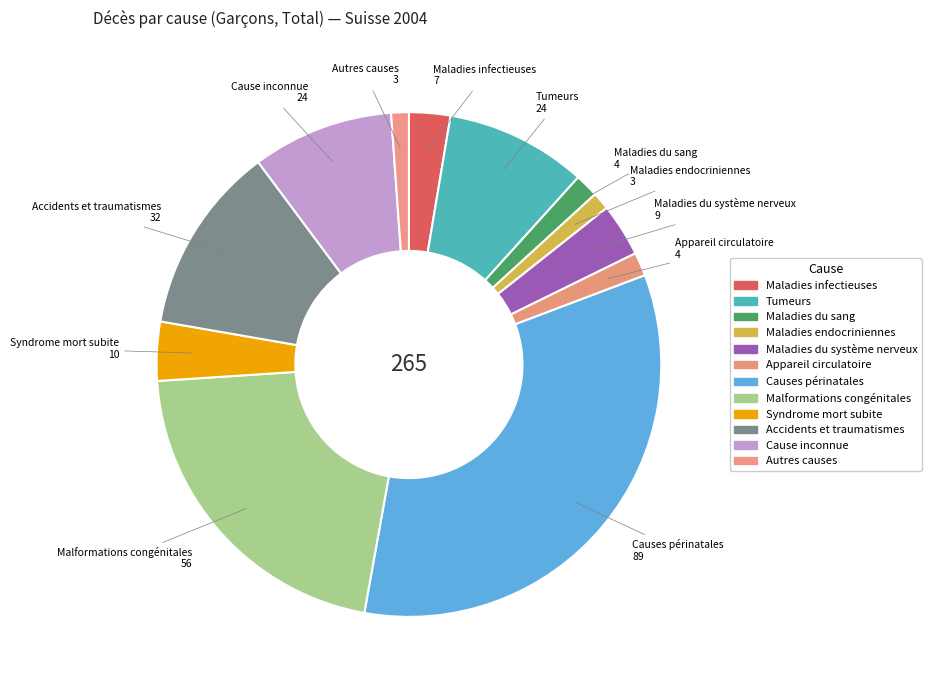

Which category has the biggest portion of the pie?

Causes périnatales